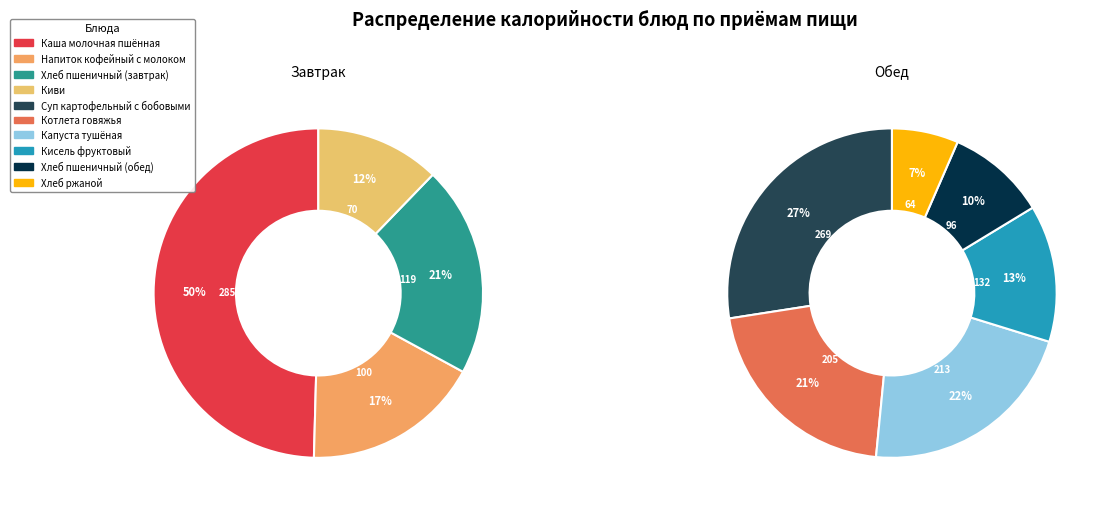

Is there any slice that represents more than half of the pie?

No